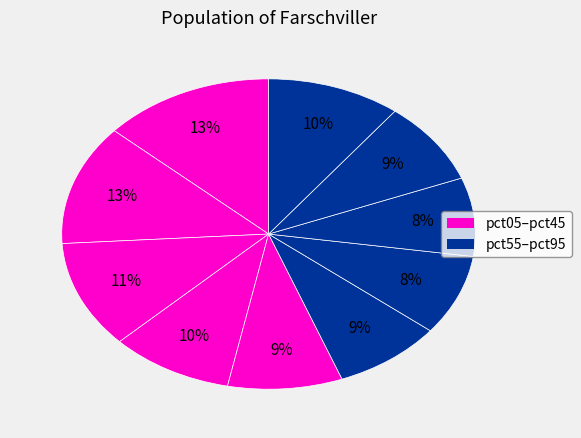

Rank the categories by value from highest to lowest.

pct05, pct15, pct25, pct95, pct35, pct45, pct85, pct55, pct65, pct75